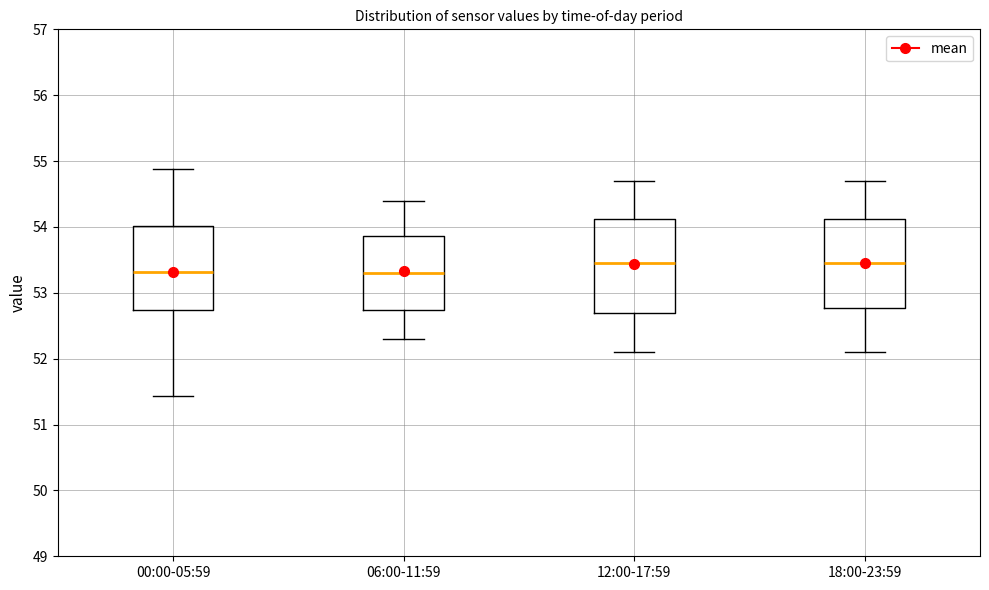

Where does the lower whisker of the box for 00:00-05:59 end on the y-axis? The values are not printed on the chart, so give them approximately, as read against the axis.

51.4